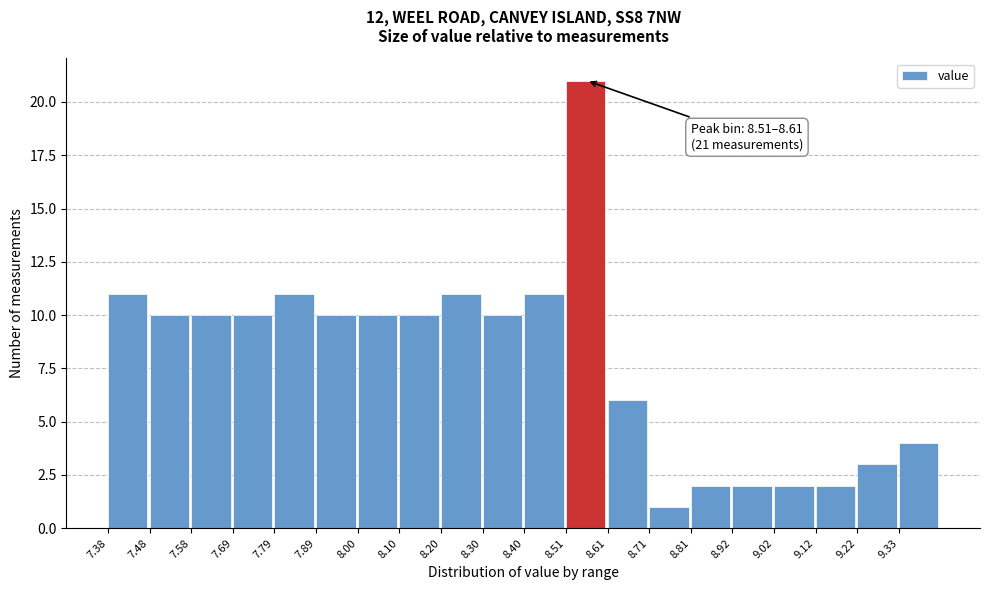

Over which range of the x-axis is the bar tallest?

8.50 to 8.62